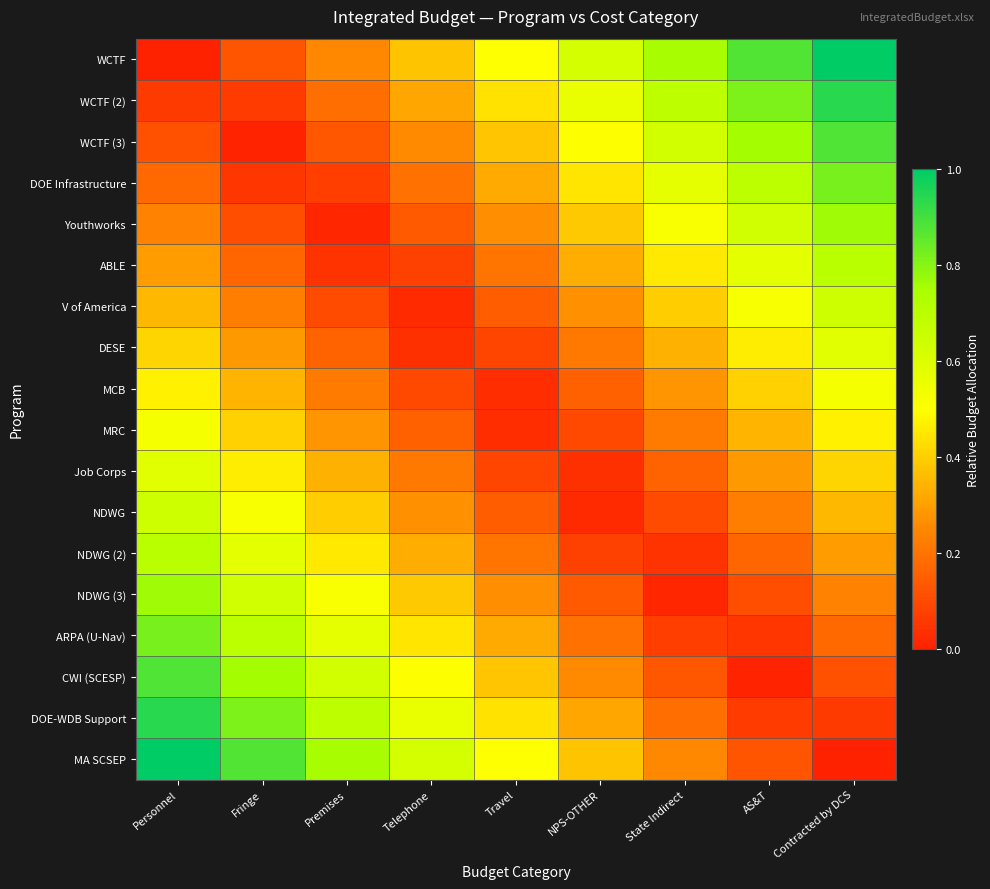

What is the total value across all series at Fringe?

7.1